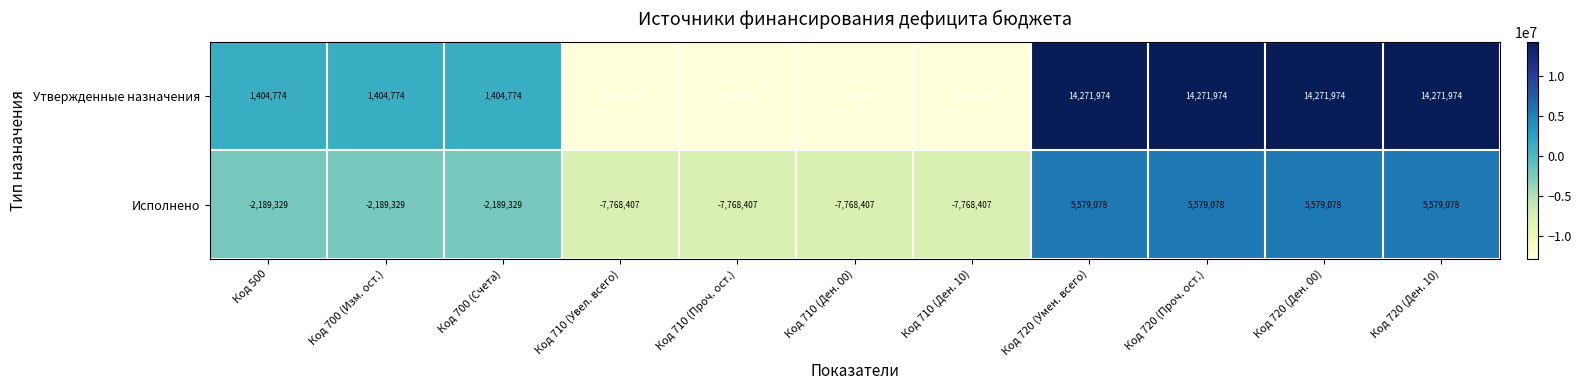

How many positive values does the Утвержденные назначения series have?

7